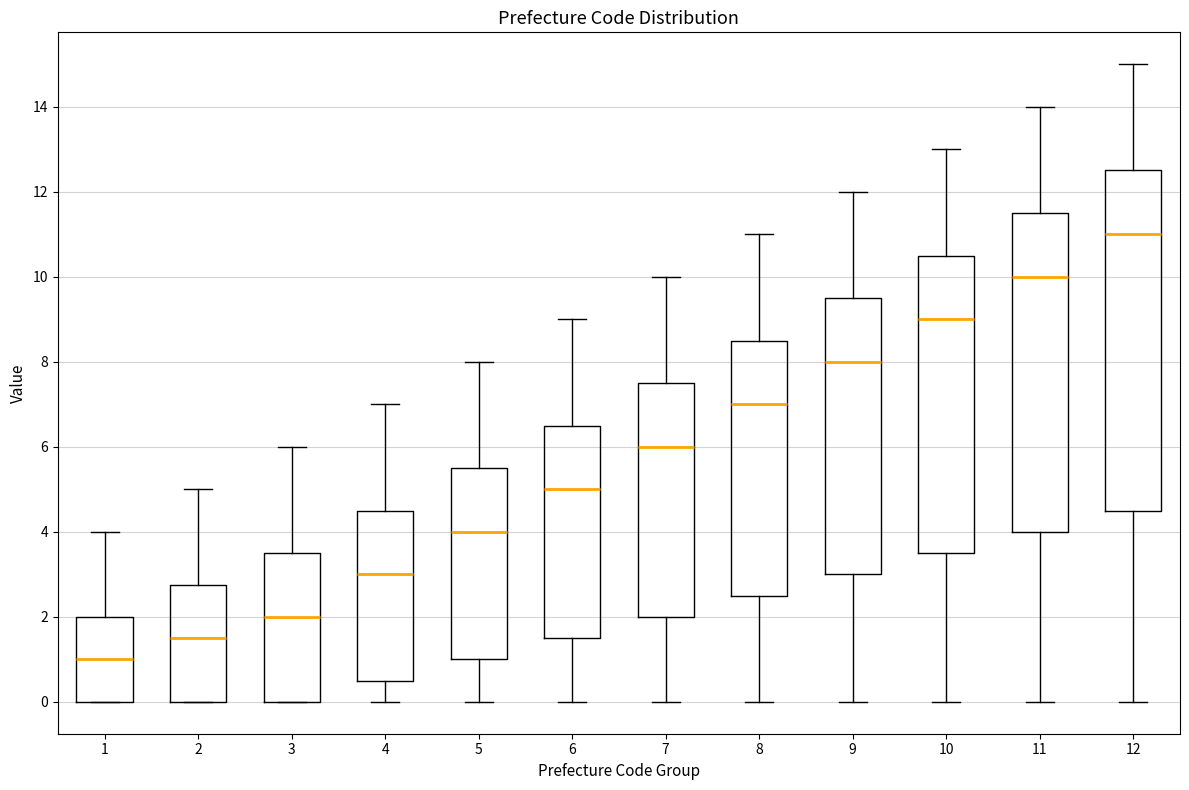

Reading left to right, transcribe this box plot: for each box, give where its median line is, the range the box spans, and where its two whiskers end, as read against the y-axis. The values are not printed on the chart, so give them approximately, as read against the axis.

1: median 1.0, box 0.0 to 2.0, whiskers 0.0 to 4.0
2: median 1.6, box 0.0 to 2.8, whiskers 0.0 to 5.0
3: median 2.0, box 0.0 to 3.6, whiskers 0.0 to 6.0
4: median 3.0, box 0.6 to 4.6, whiskers 0.0 to 7.0
5: median 4.0, box 1.0 to 5.6, whiskers 0.0 to 8.0
6: median 5.0, box 1.6 to 6.6, whiskers 0.0 to 9.0
7: median 6.0, box 2.0 to 7.6, whiskers 0.0 to 10.0
8: median 7.0, box 2.6 to 8.6, whiskers 0.0 to 11.0
9: median 8.0, box 3.0 to 9.6, whiskers 0.0 to 12.0
10: median 9.0, box 3.6 to 10.6, whiskers 0.0 to 13.0
11: median 10.0, box 4.0 to 11.6, whiskers 0.0 to 14.0
12: median 11.0, box 4.6 to 12.6, whiskers 0.0 to 15.0